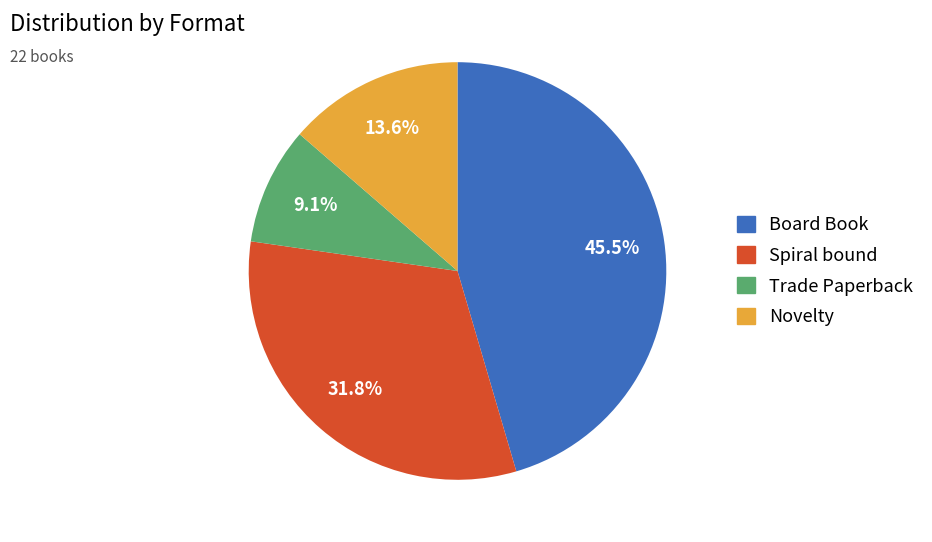

Rank the categories by value from highest to lowest.

Board Book, Spiral bound, Novelty, Trade Paperback